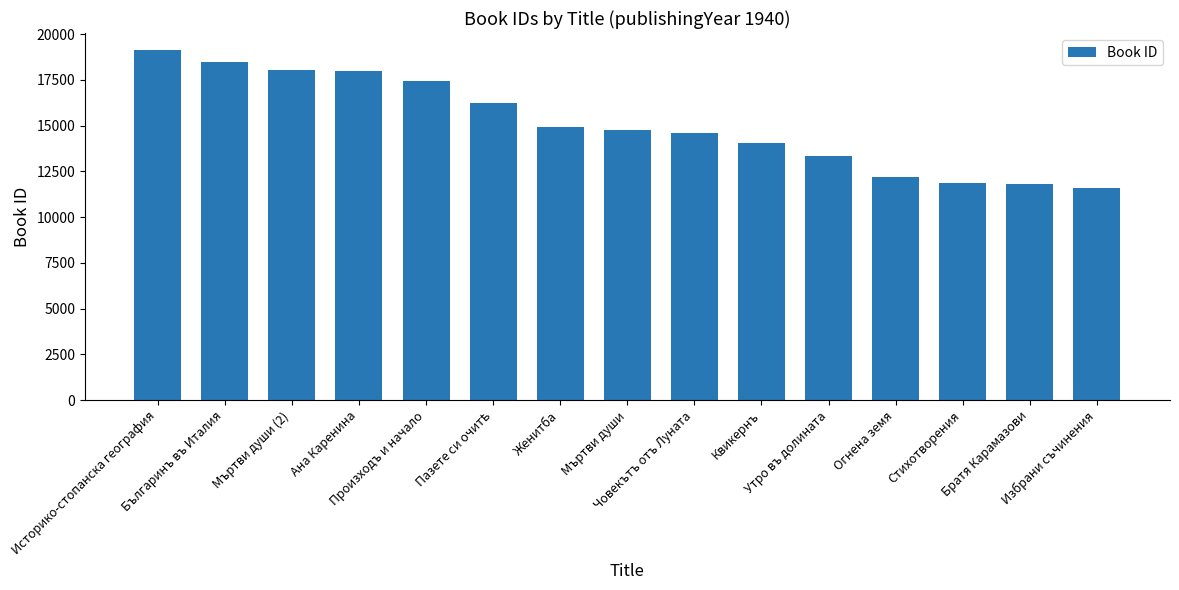

Count the number of categories in the chart.

15